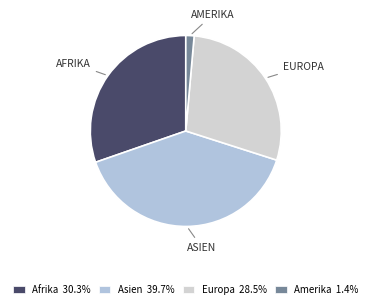

Is Asien the majority of the pie?

No